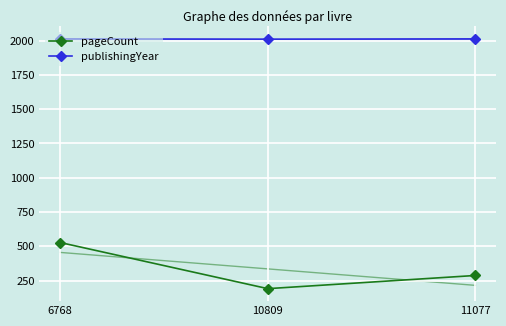

What is the value of the publishingYear point at the 1st from the left?

2012